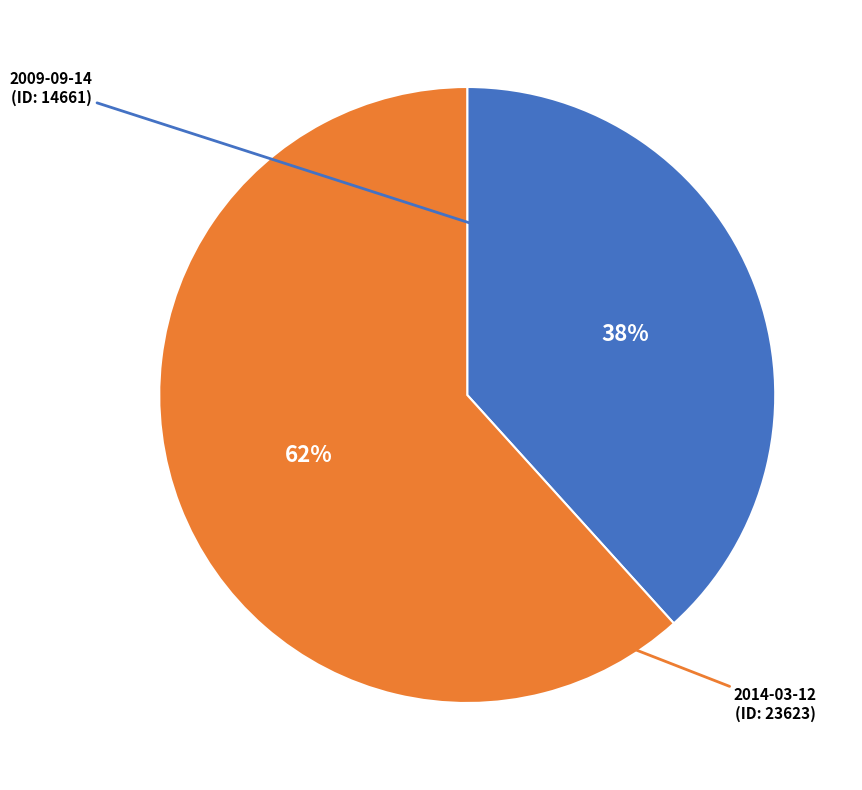

Is there a majority slice in this chart?

Yes